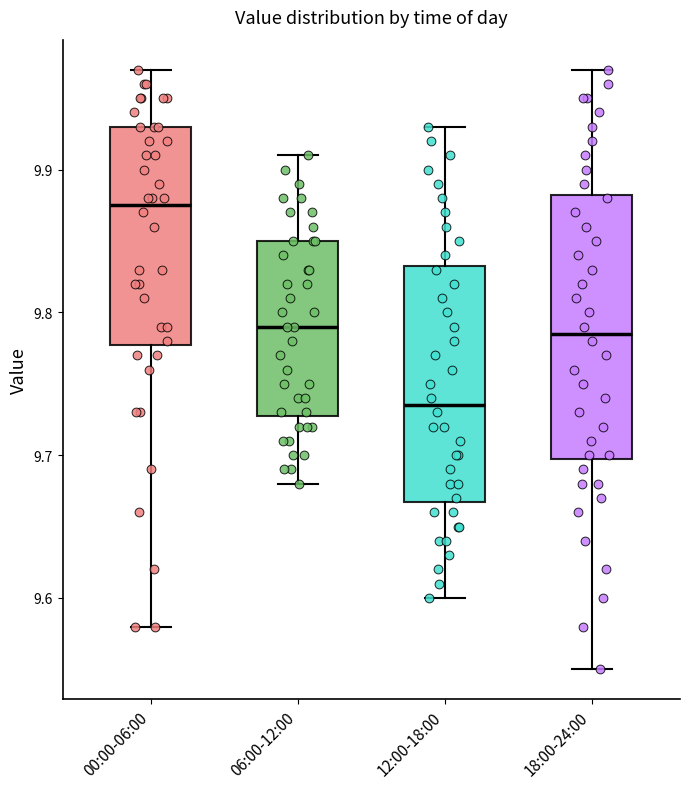

Comparing the boxes themselves (not the whiskers), which one is the tallest?

18:00-24:00